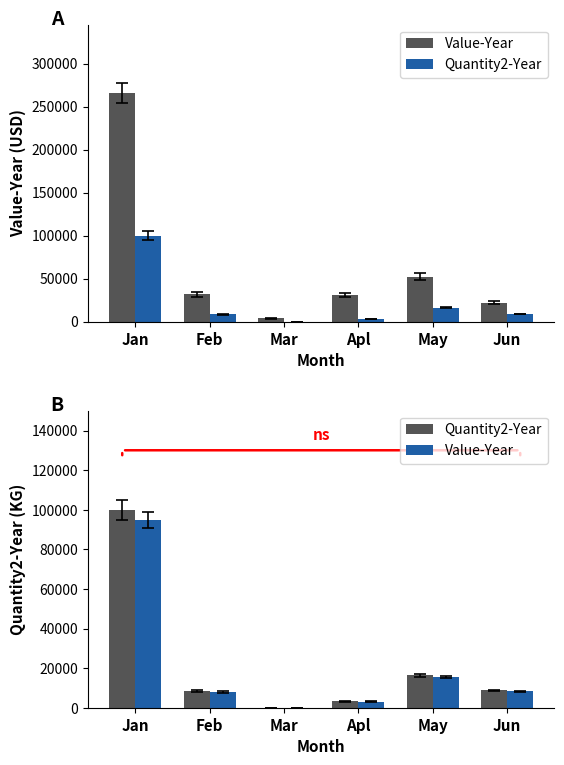

True or false: Value-Year (KG) has a value of 5557.6 at May.

False